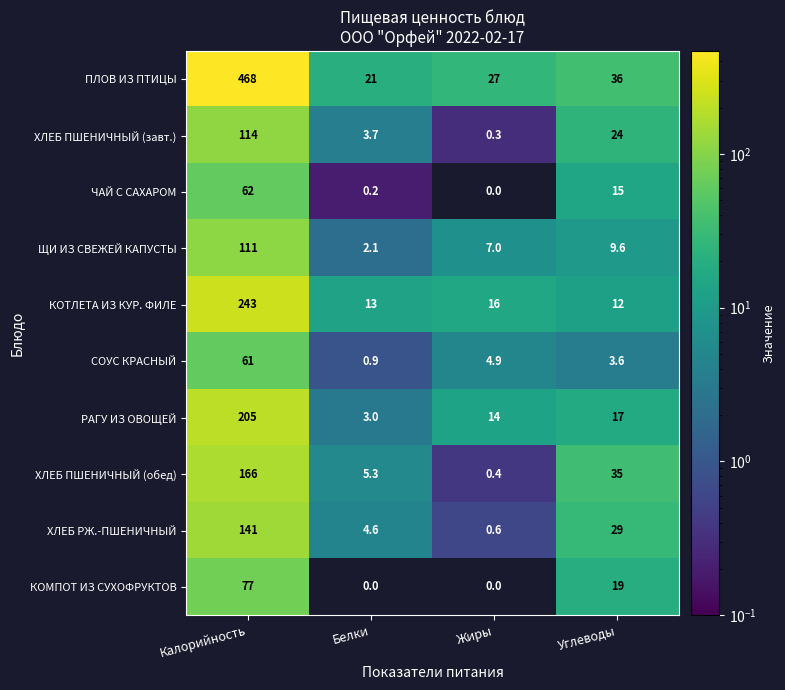

At which label is СОУС КРАСНЫЙ closest to 30?

Жиры